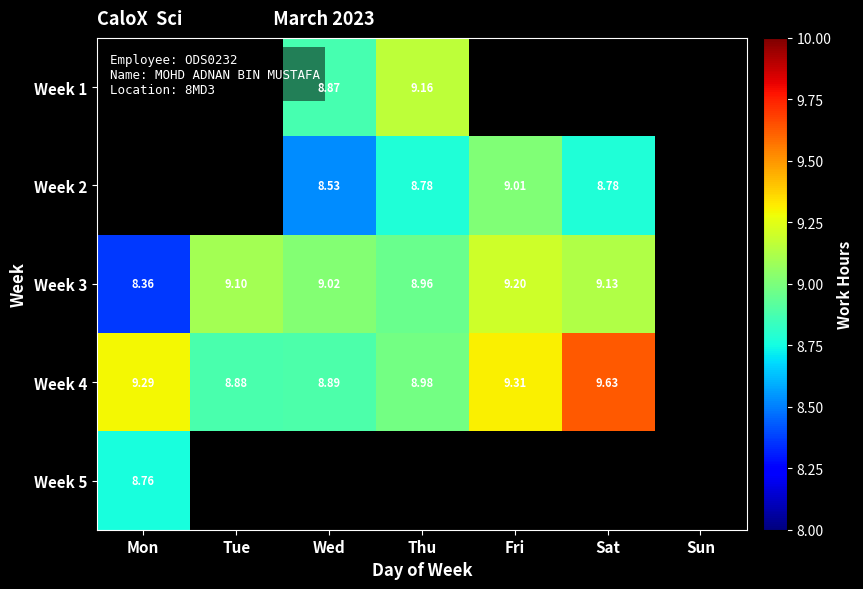

True or false: Week 2 has a value of 14.2 at Fri.

False